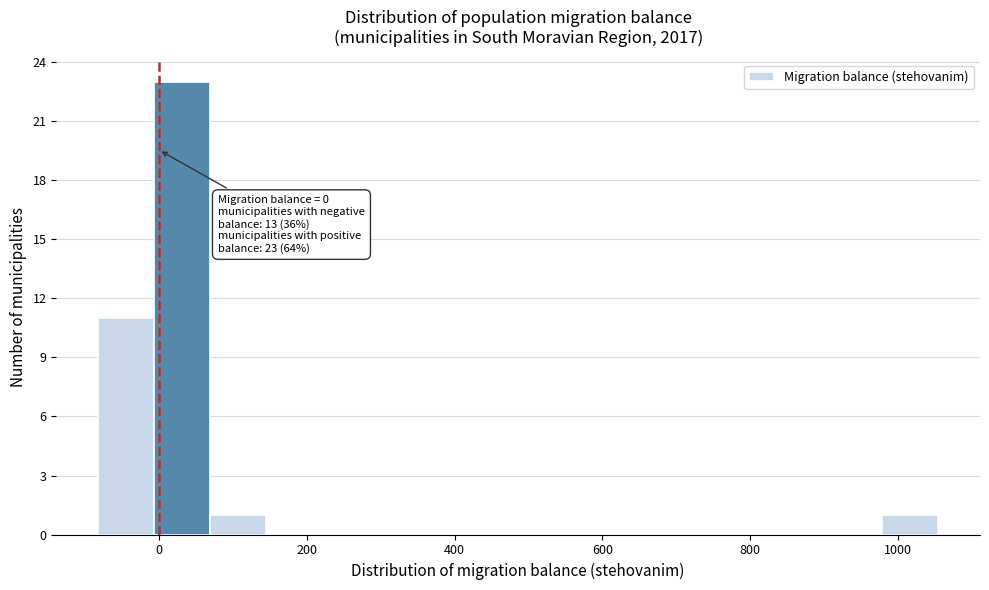

Read against the x-axis, roughly where is the centre of the tallest bar?

40